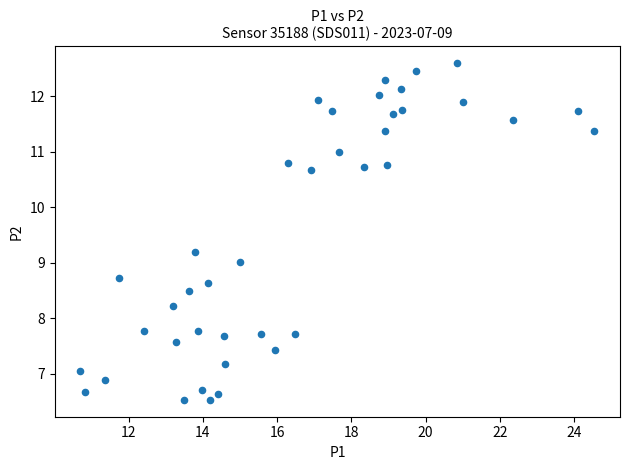

What is the range of Y values (max minus min)?

6.1